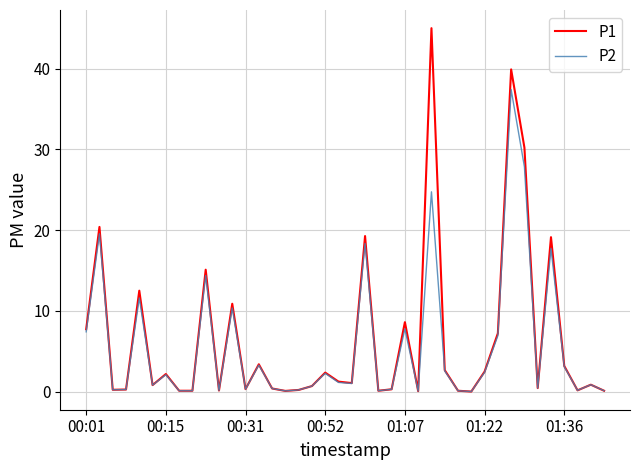

Which series has the widest spread of values?

P1